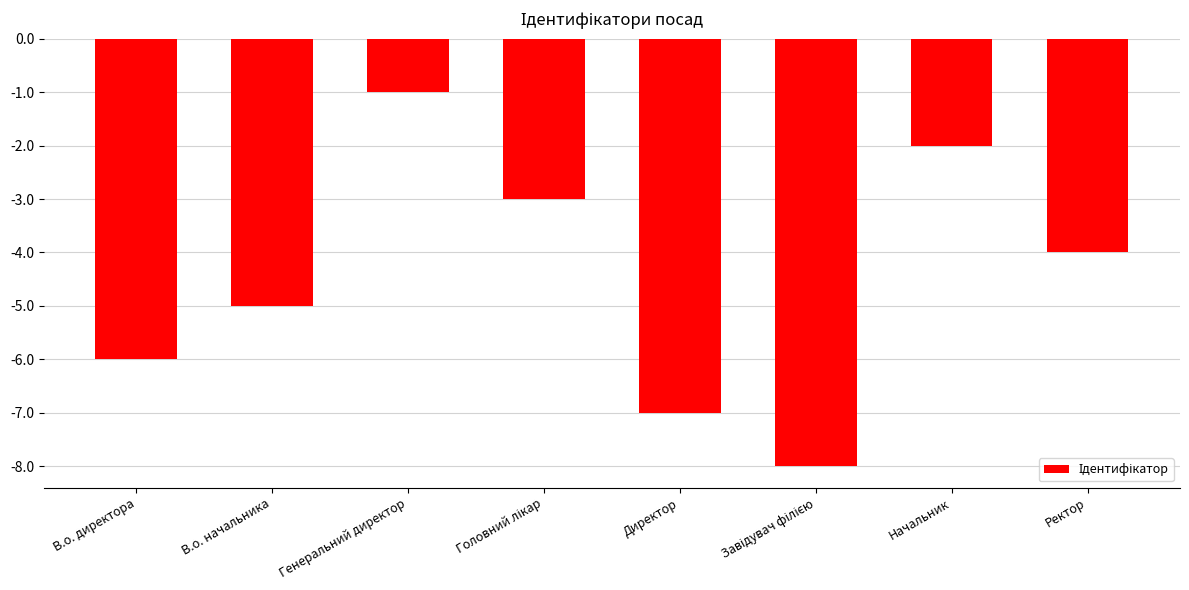

The value at Ректор is -3. True or false?

False